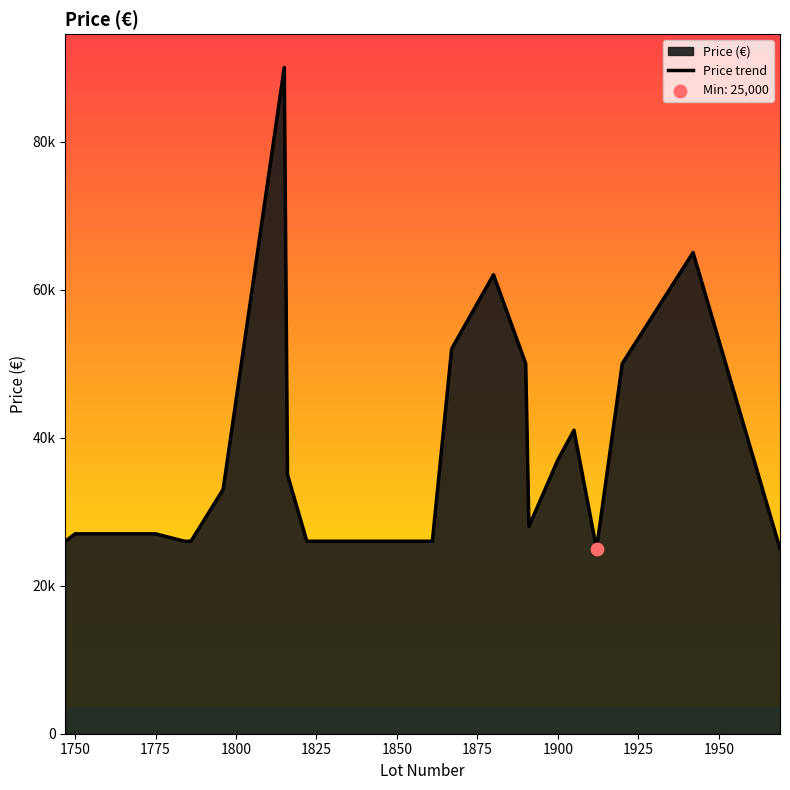

What is the change in value from 1850 to 1975?

+19000